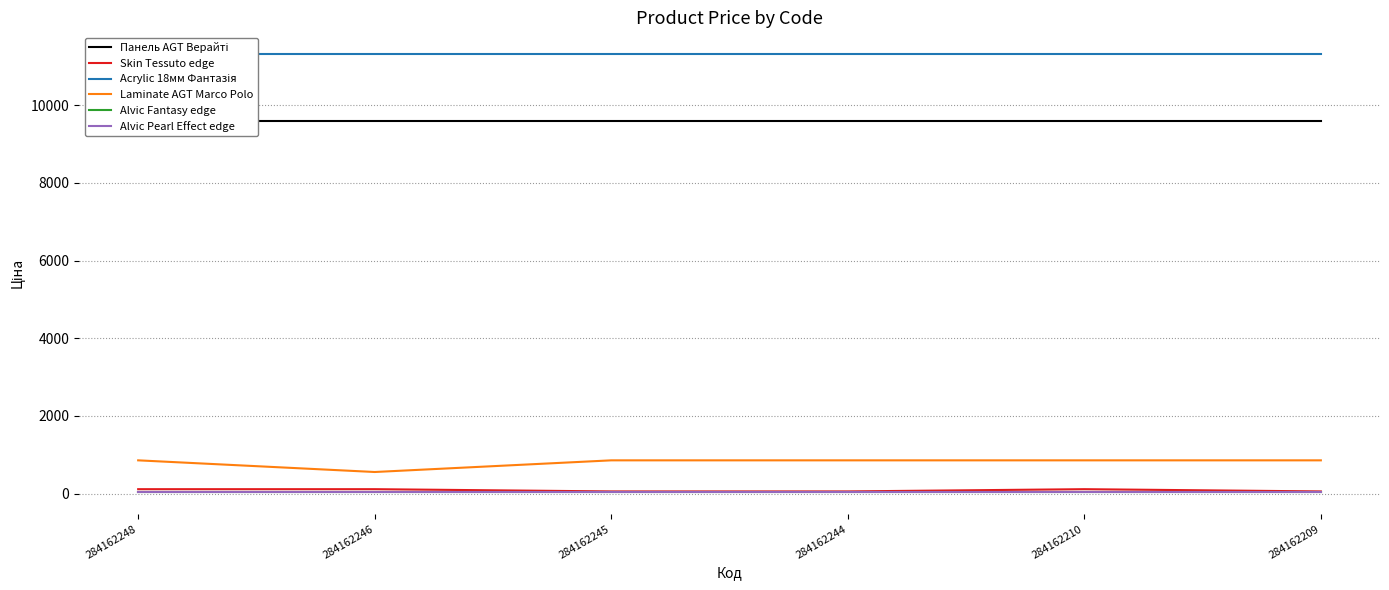

Which series has the largest total across all categories?

Acrylic 18мм Фантазія